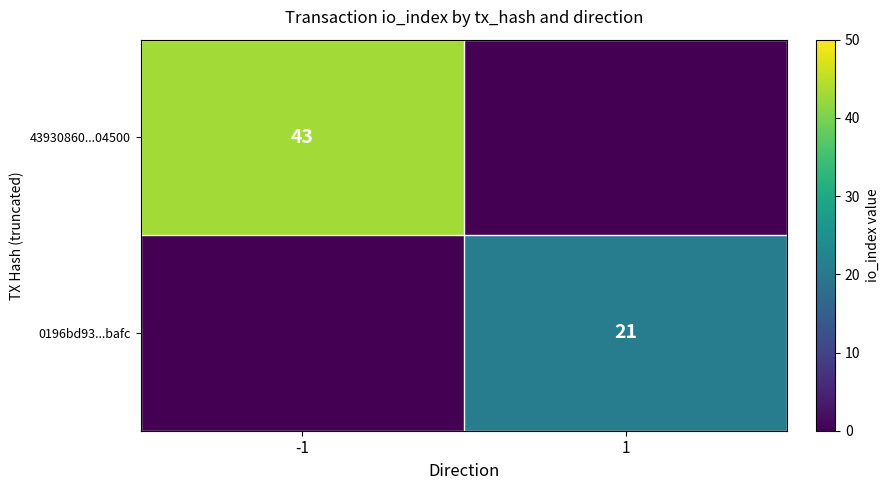

Is it true that 0196bd93...bafc equals 10 at 1?

False